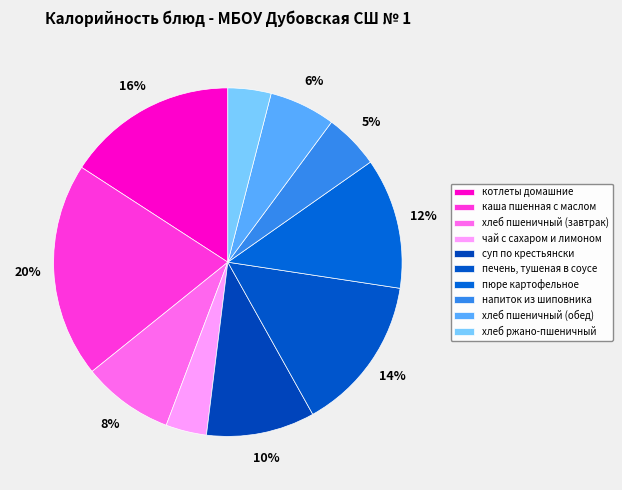

What is the smallest slice in the pie chart?

чай с сахаром и лимоном